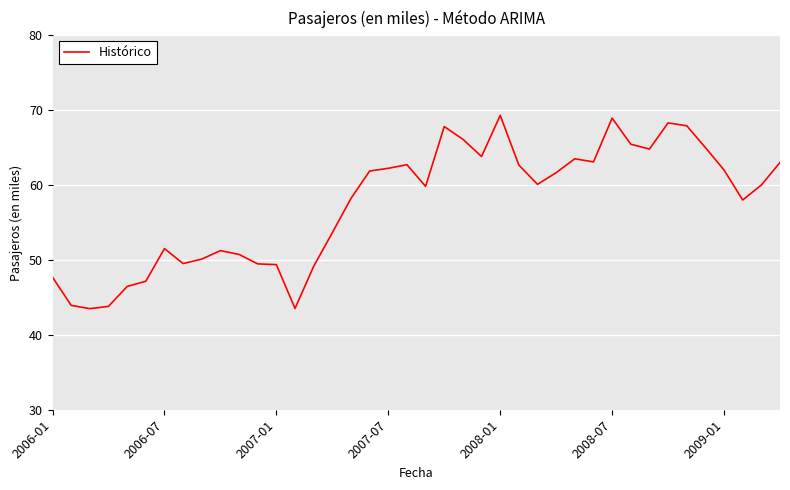

What is the minimum value shown in the chart?

43.5